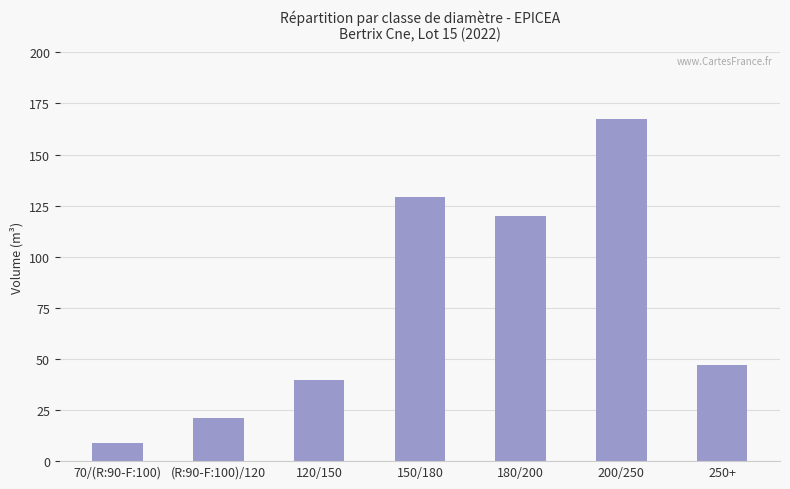

What is the sum of the values at 120/150 and 180/200?

159.5